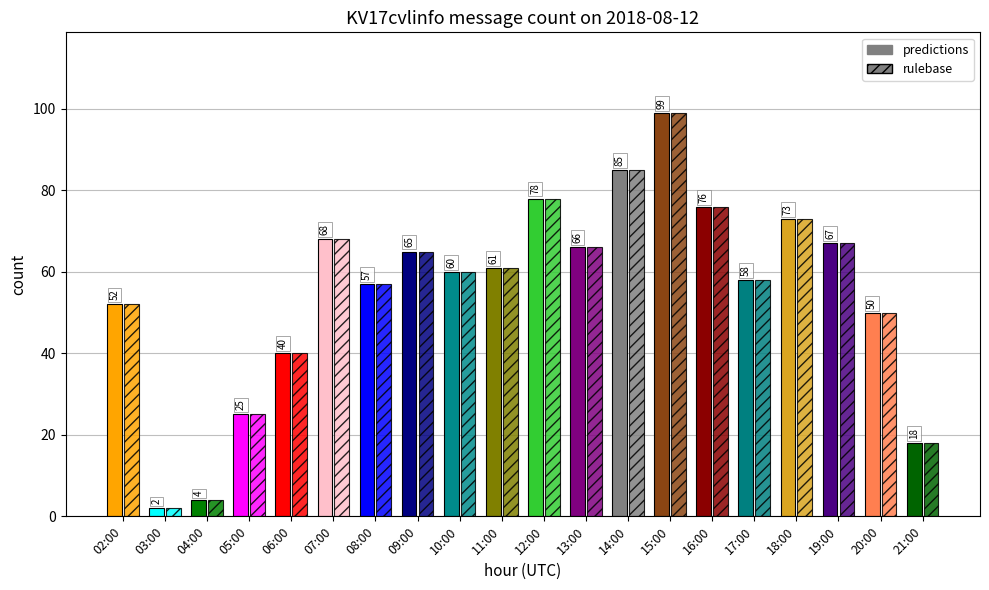

What position from the left is 16:00?

15